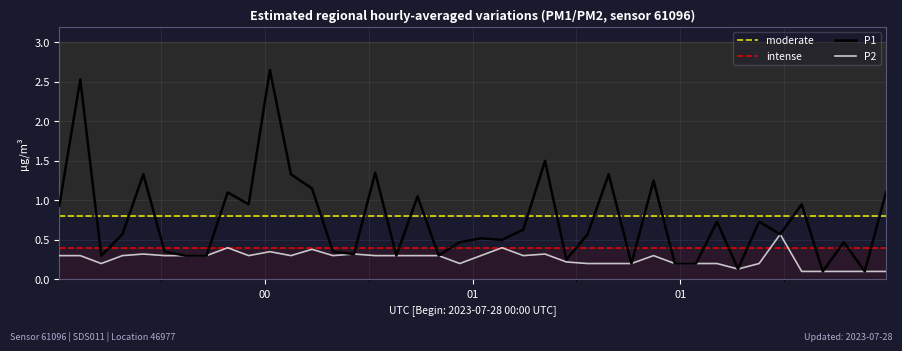

What is the sum of the P1 values at 2023-07-28T00:00:17 and 2023-07-28T00:24:37?

2.0